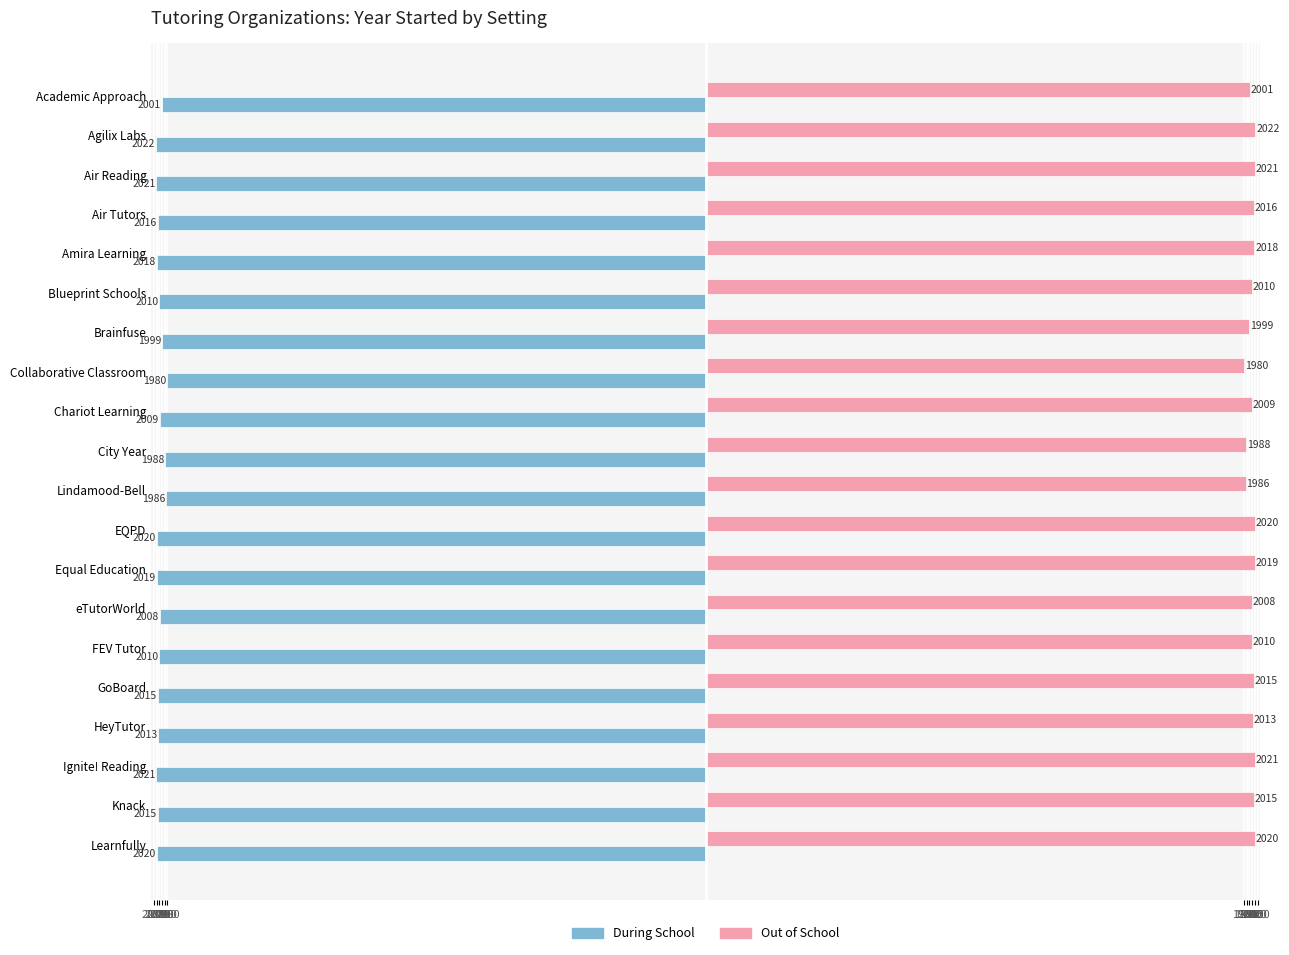

What are all the series names shown in the legend?

During School, Out of School